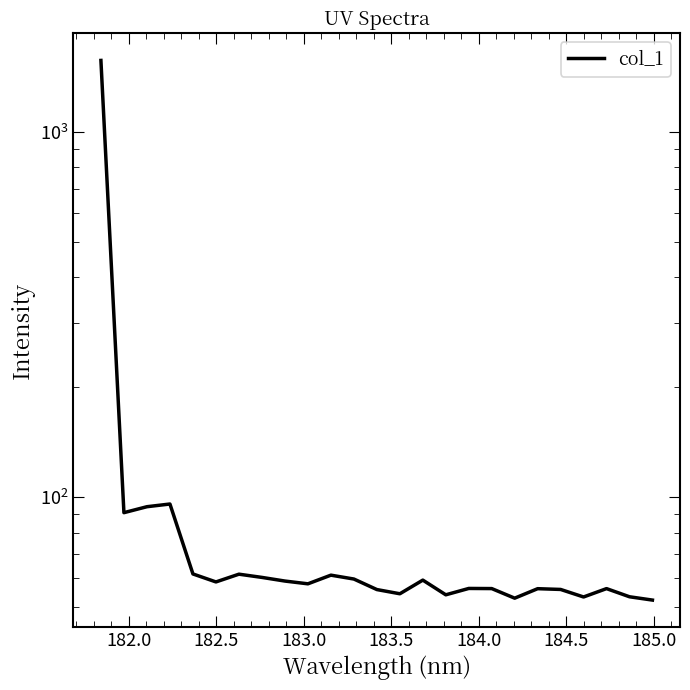

What is the greatest value displayed?

1571.0